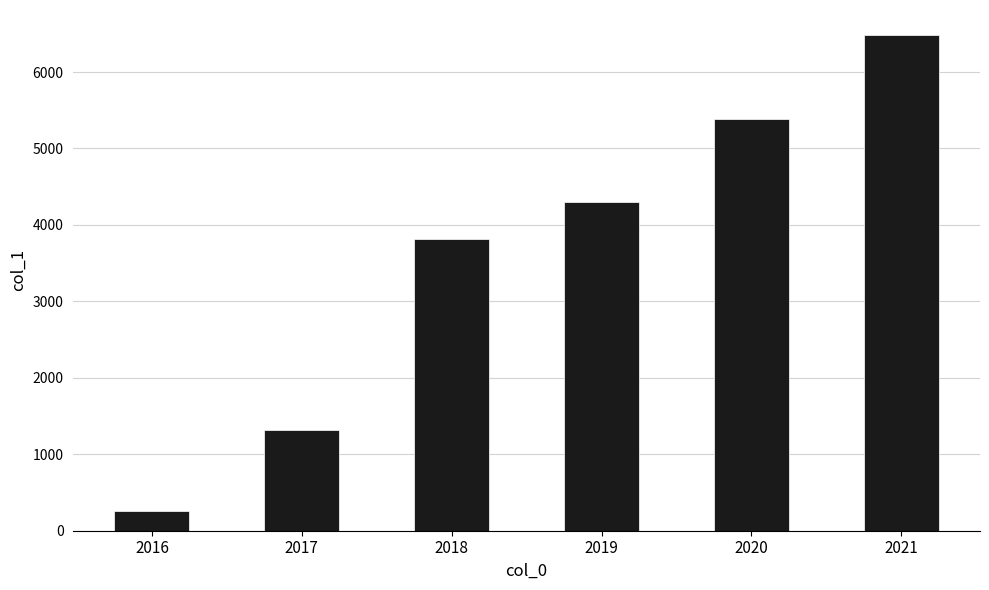

Rank the categories by value from highest to lowest.

2021, 2020, 2019, 2018, 2017, 2016